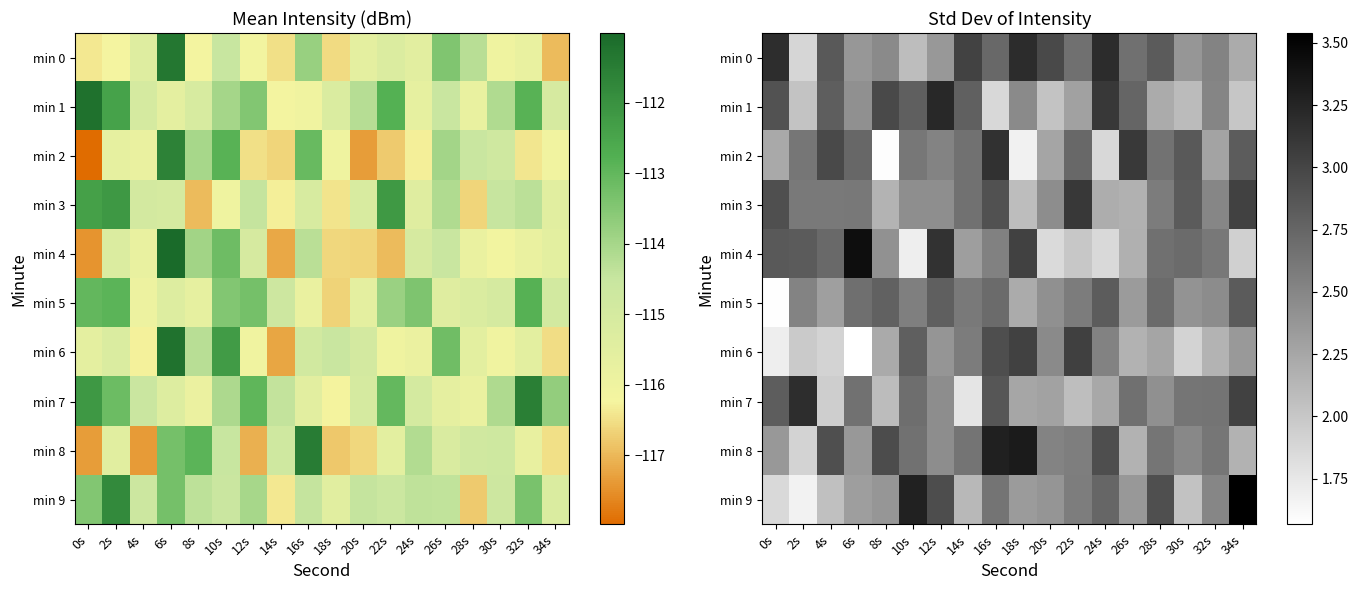

The value of min 0 at 30s is 3.2. True or false?

False